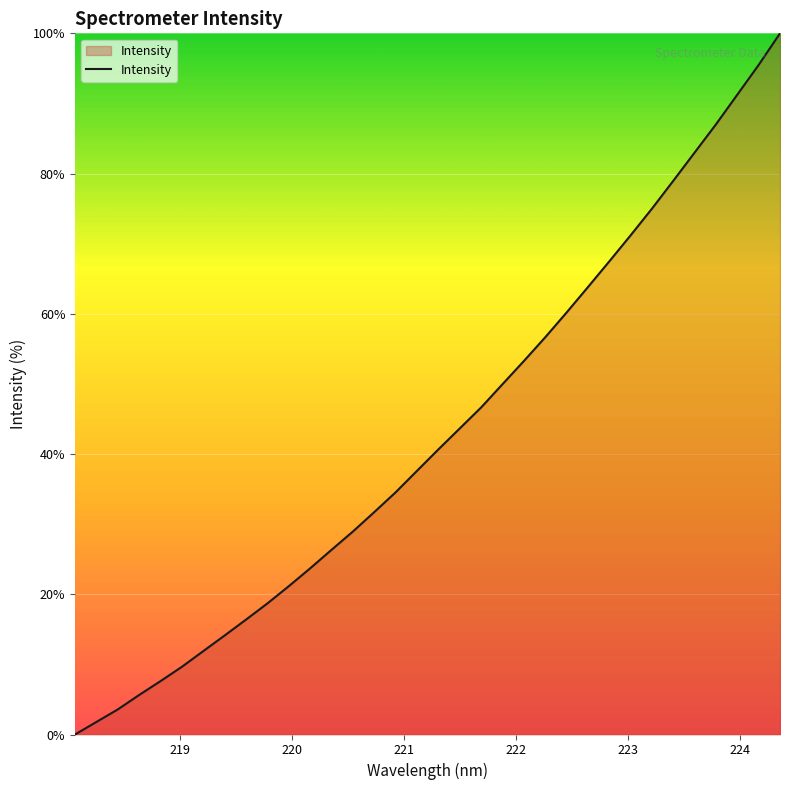

How many values exceed 40?

17